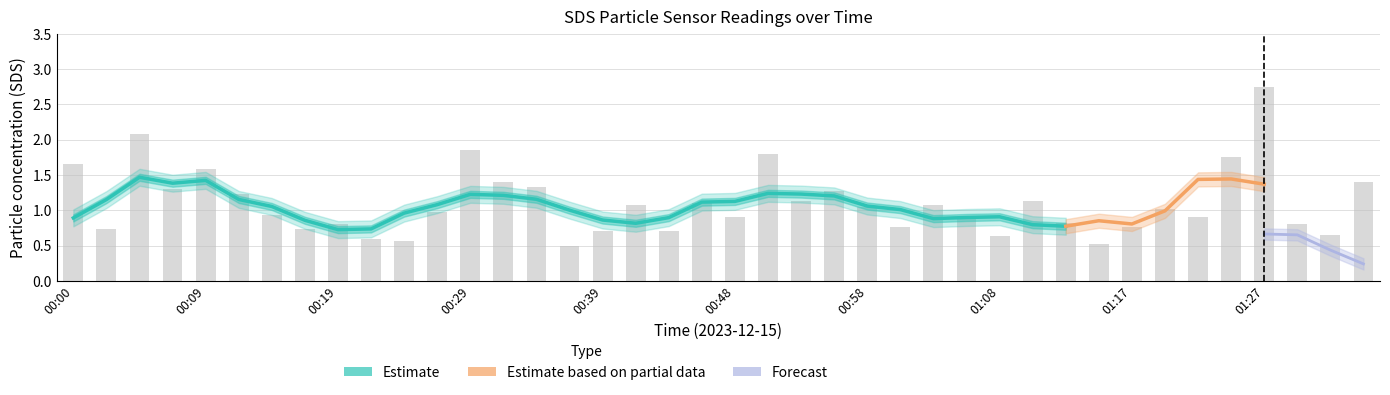

What is the ratio of the value at 00:19 to the value at 00:56?

0.6